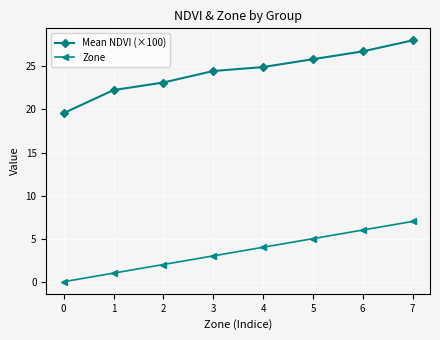

True or false: Mean NDVI (×100) has a value of 14.0 at 6.

False